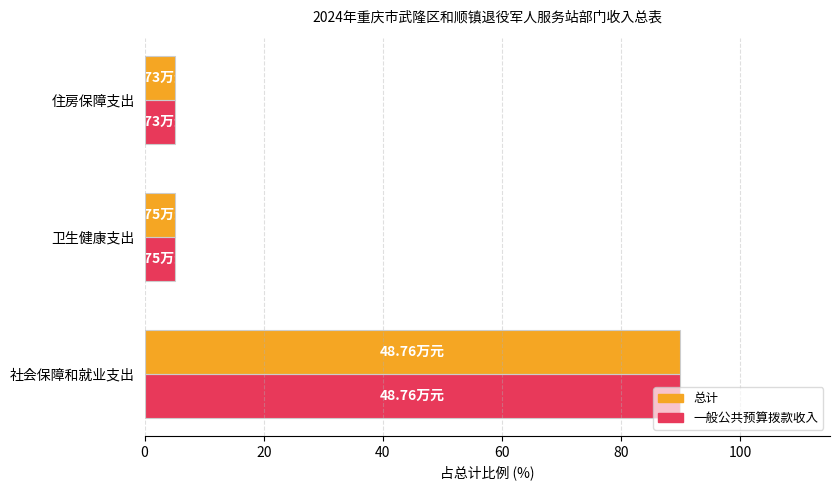

Which category has the highest value in the 一般公共预算拨款收入 series?

社会保障和就业支出